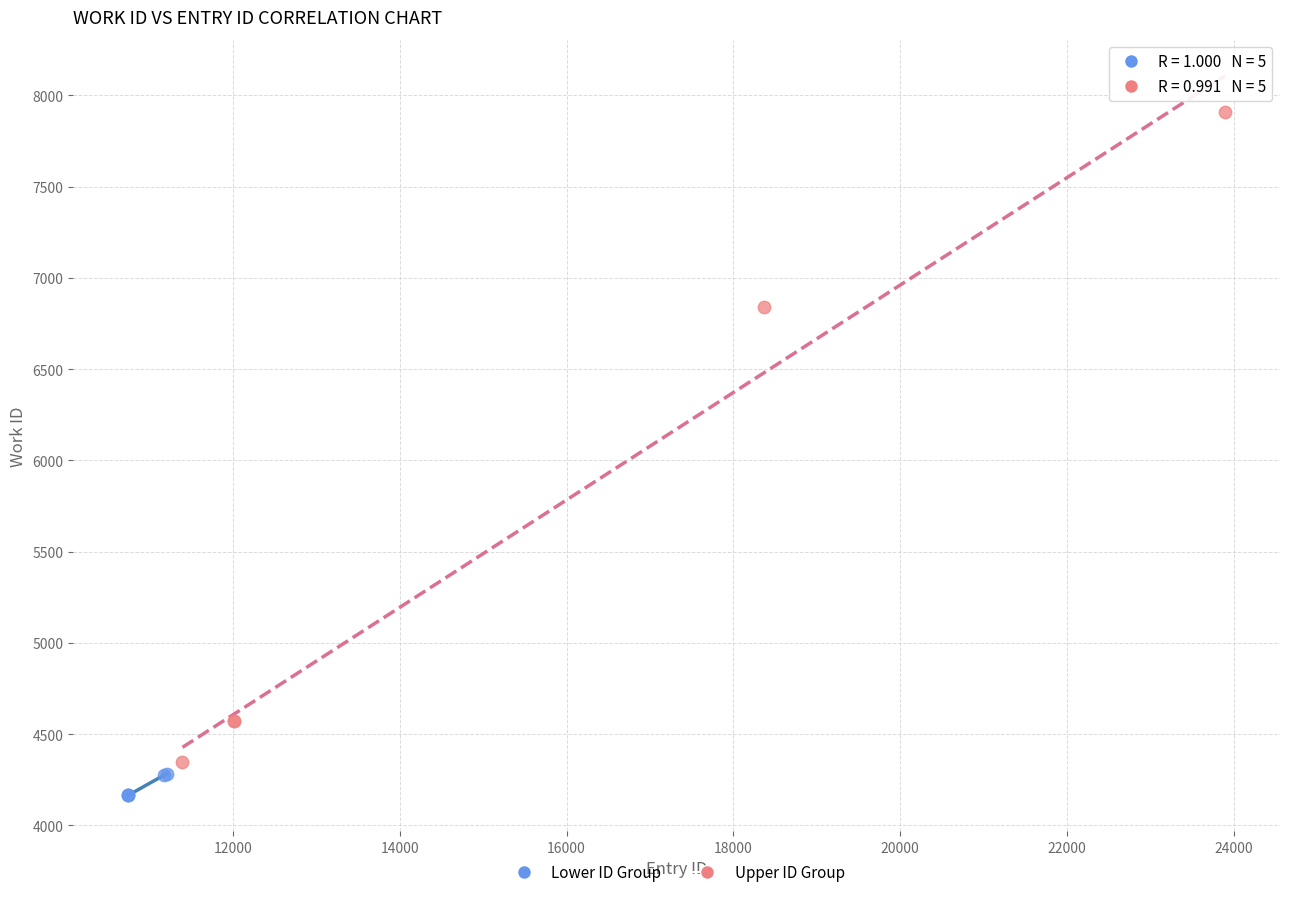

Which series reaches the maximum Y coordinate?

Upper ID Group